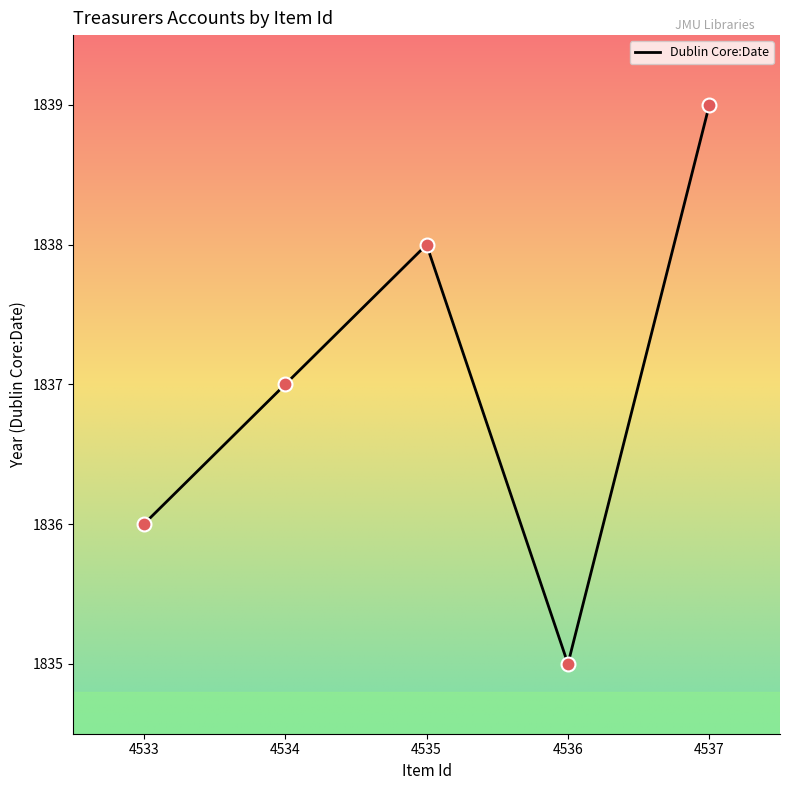

What is the change in value from 4533 to 4535?

+2